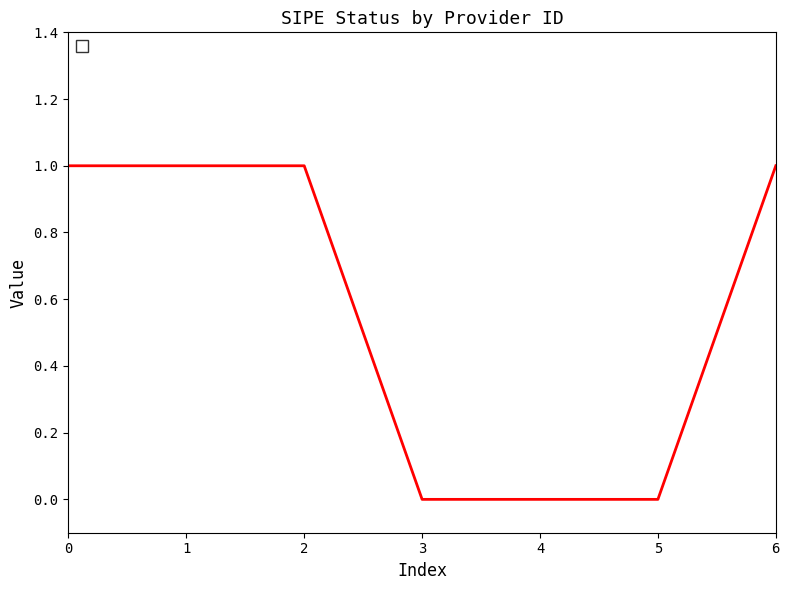

Between 6 and 3, which is larger?

6